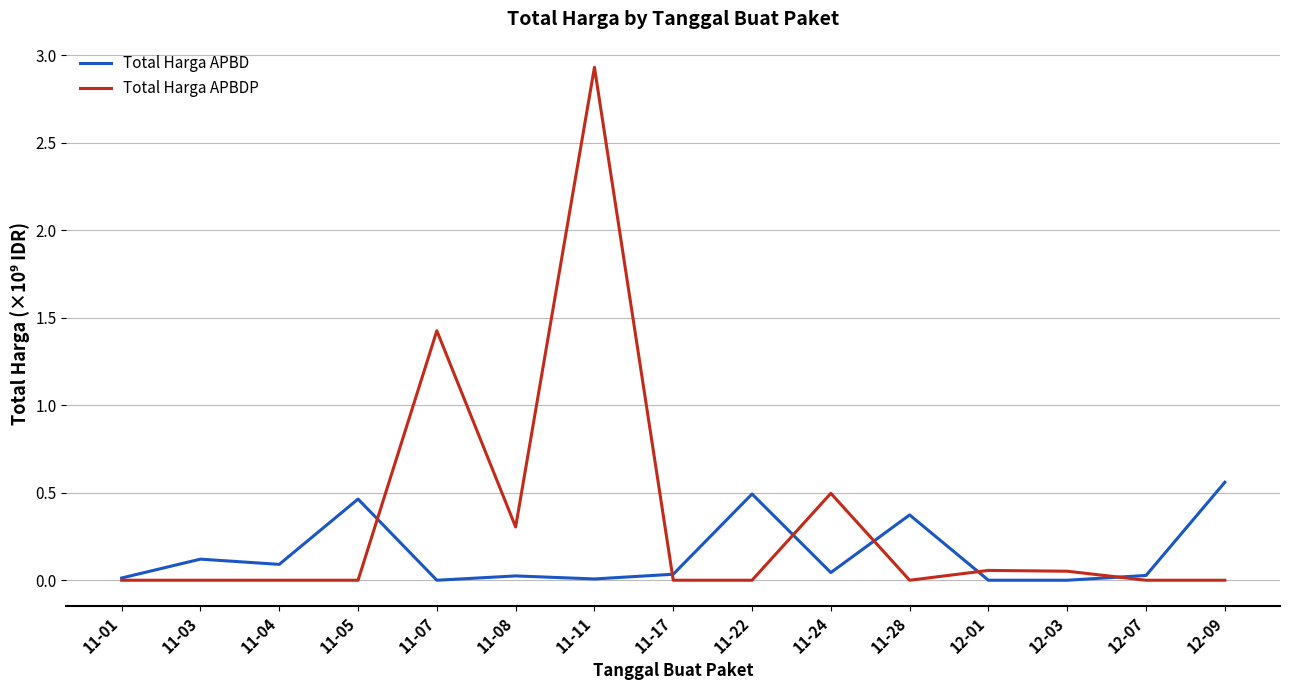

At which category is the sum across all series the highest?

11-11